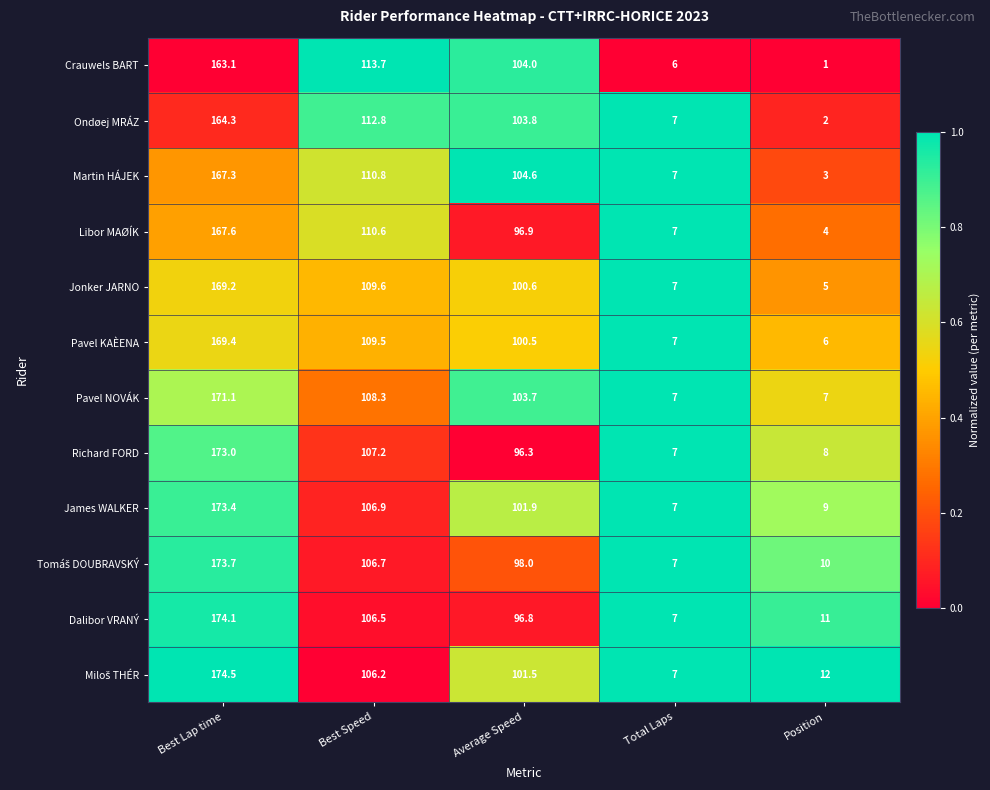

Read the Dalibor VRANÝ value at Best Speed.

106.5